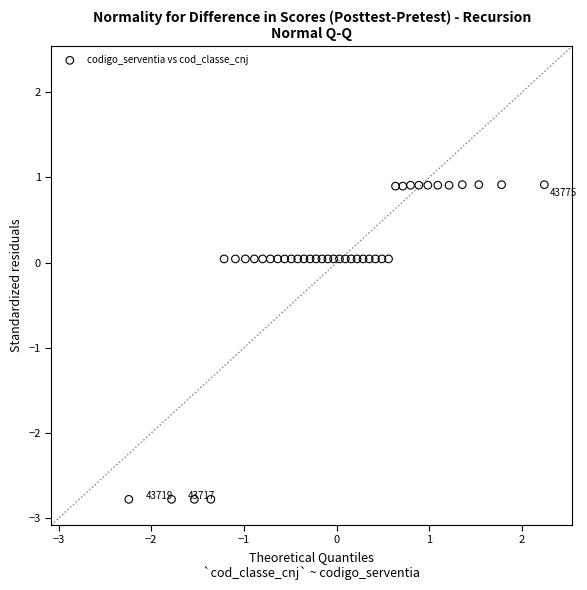

What is the range of Y values (max minus min)?

3.7